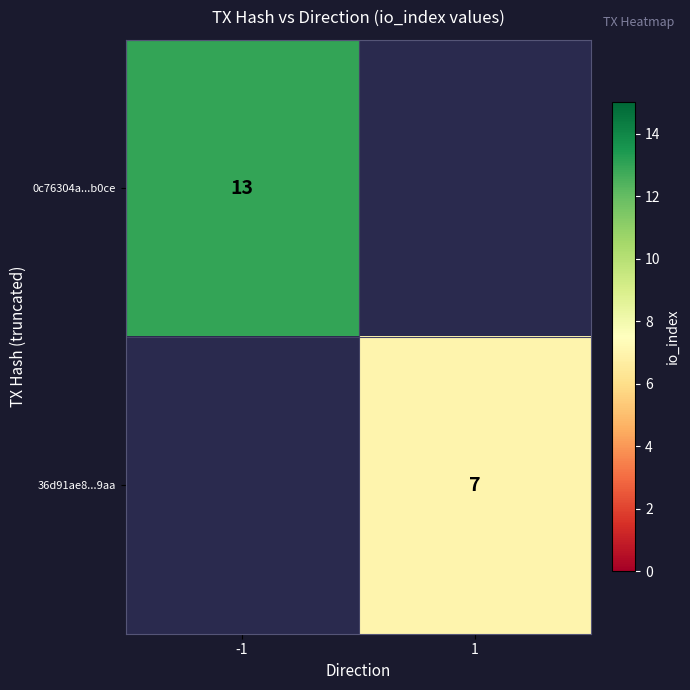

The 0c76304a...b0ce series shows 8 at -1. True or false?

False